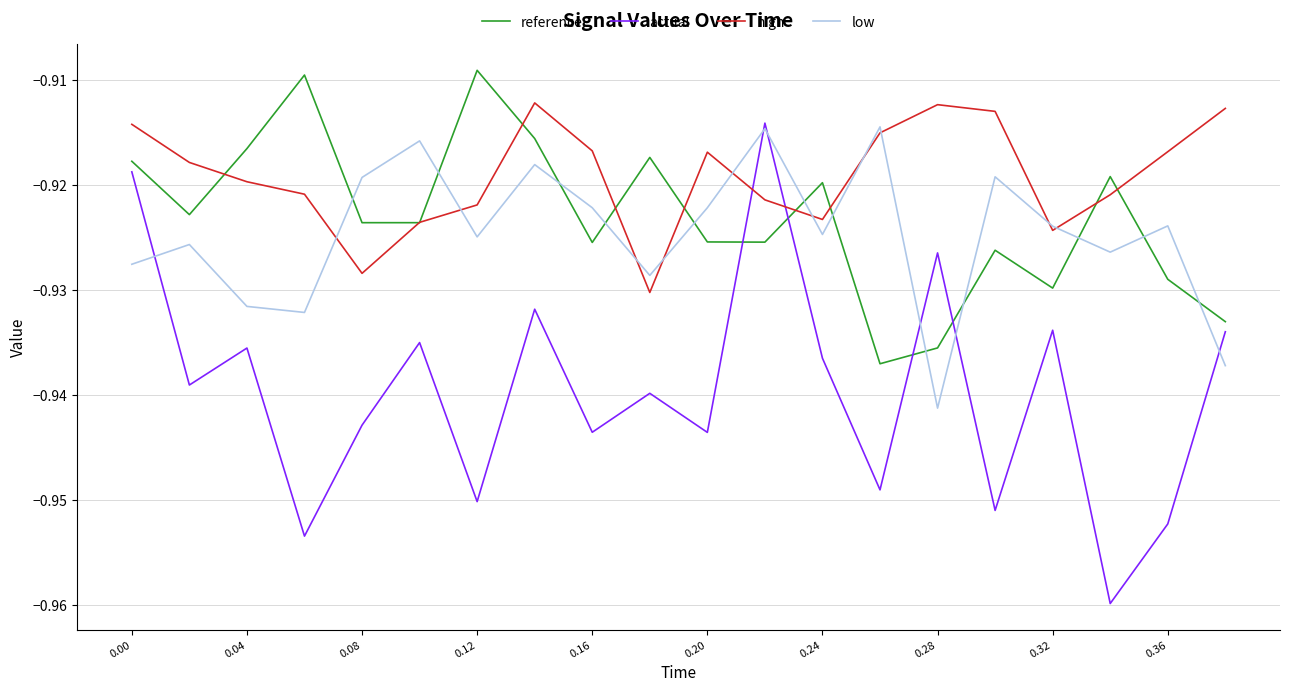

Which series has the largest total across all categories?

high